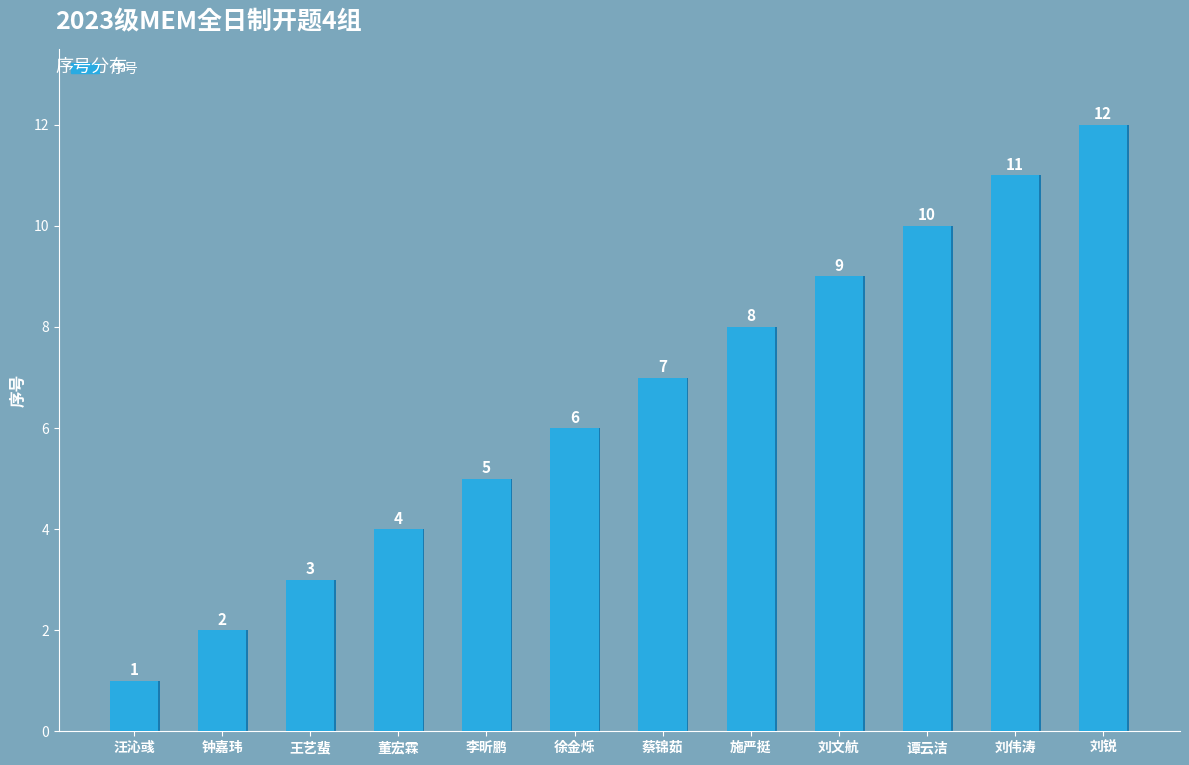

Which label corresponds to the smallest value in the chart?

汪沁彧